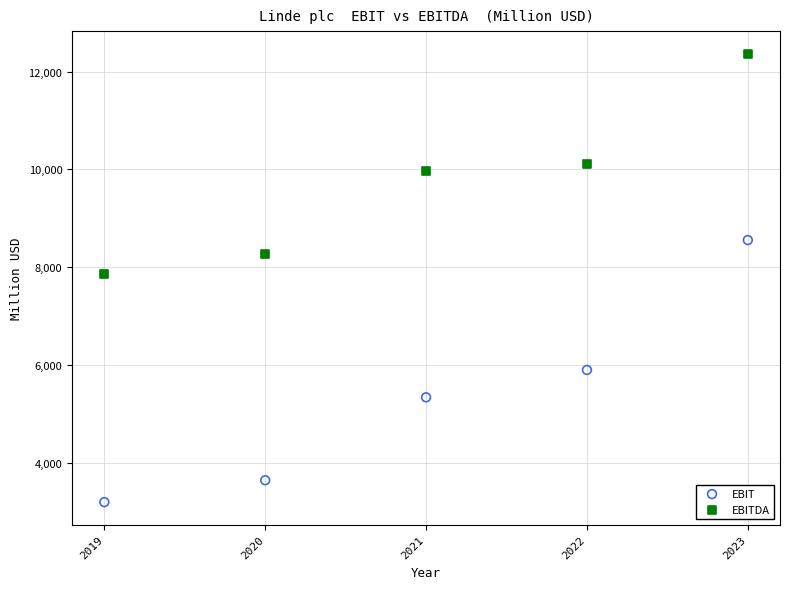

Across all data points, what is the range of X values (max minus min)?

4